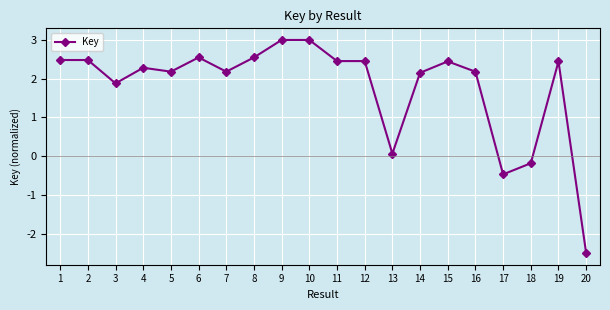

Approximately how many times larger is the value at 9 compared to 11?

1.2